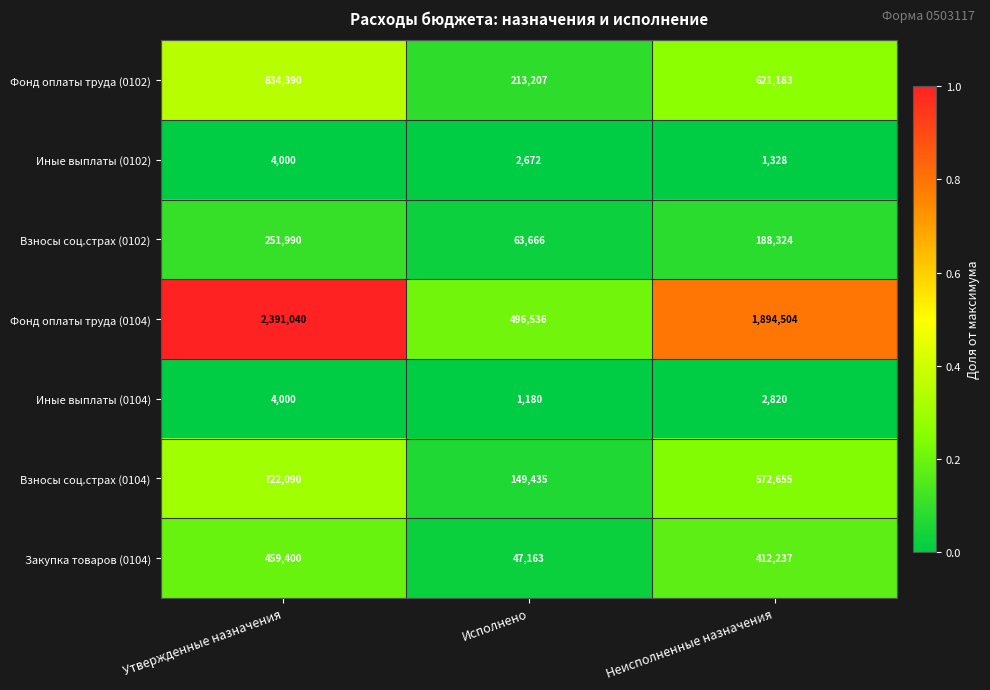

True or false: Закупка товаров (0104) has a value of 47163 at Исполнено.

True